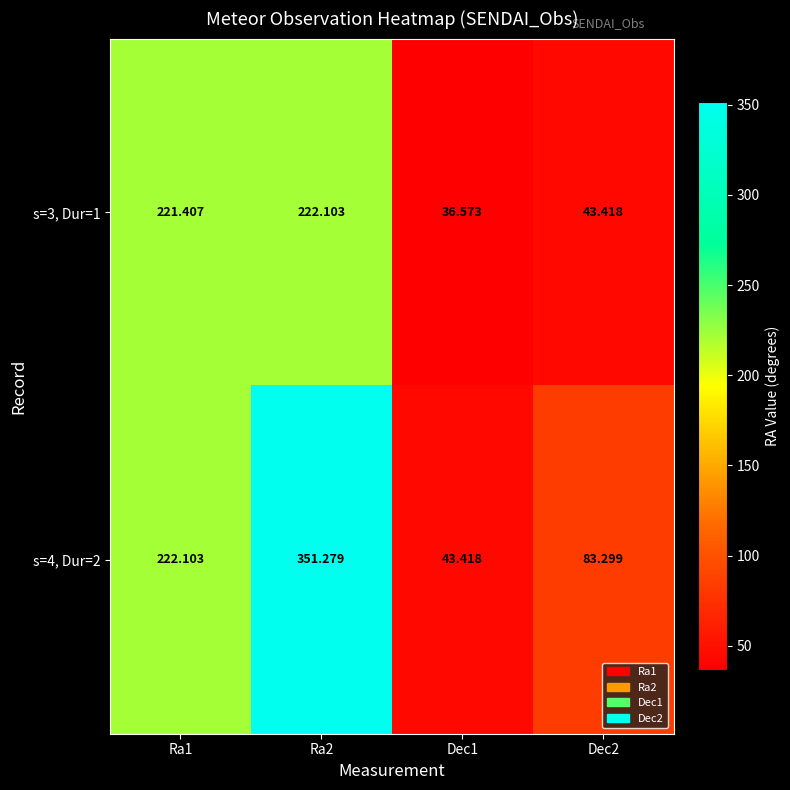

How many data points does each series have?

4